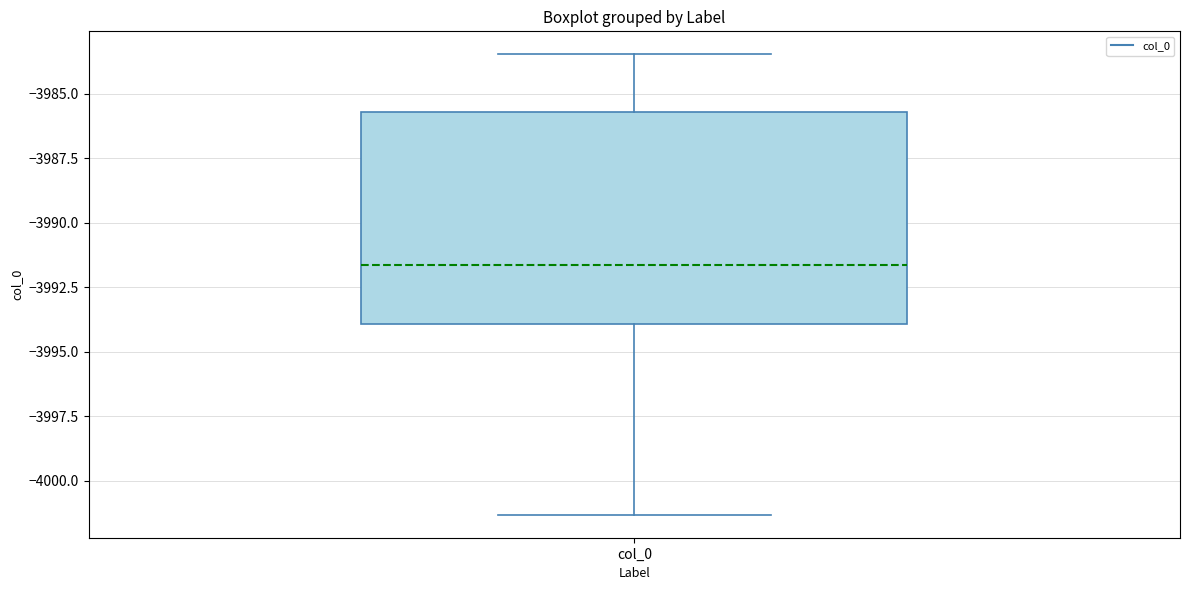

Transcribe this box plot: give where the median line is, the range the box spans, and where the two whiskers end, as read against the y-axis. The values are not printed on the chart, so give them approximately, as read against the axis.

median -3991.5, box -3994.0 to -3985.5, whiskers -4001.5 to -3983.5